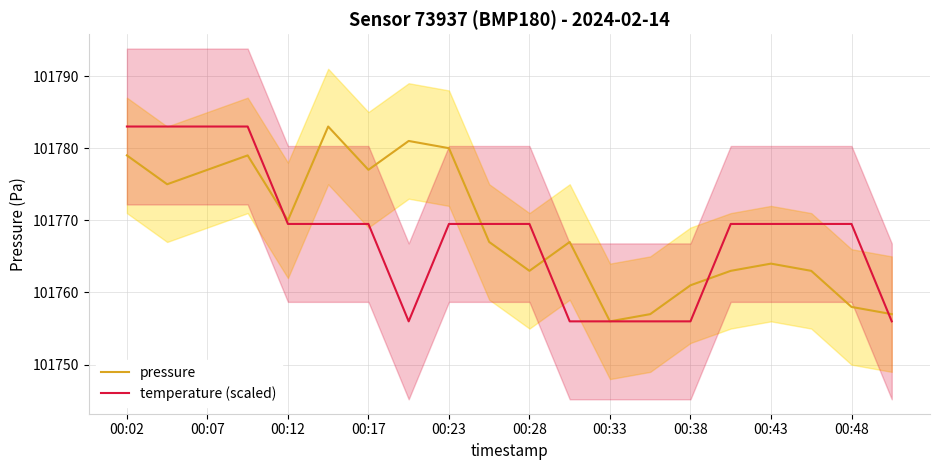

The temperature (scaled) series shows 139522.6 at 00:43. True or false?

False